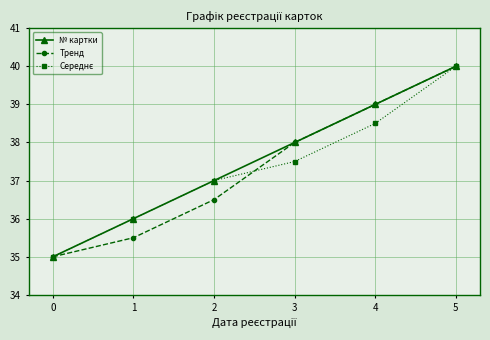

True or false: № картки has a value of 11.1 at 1.

False